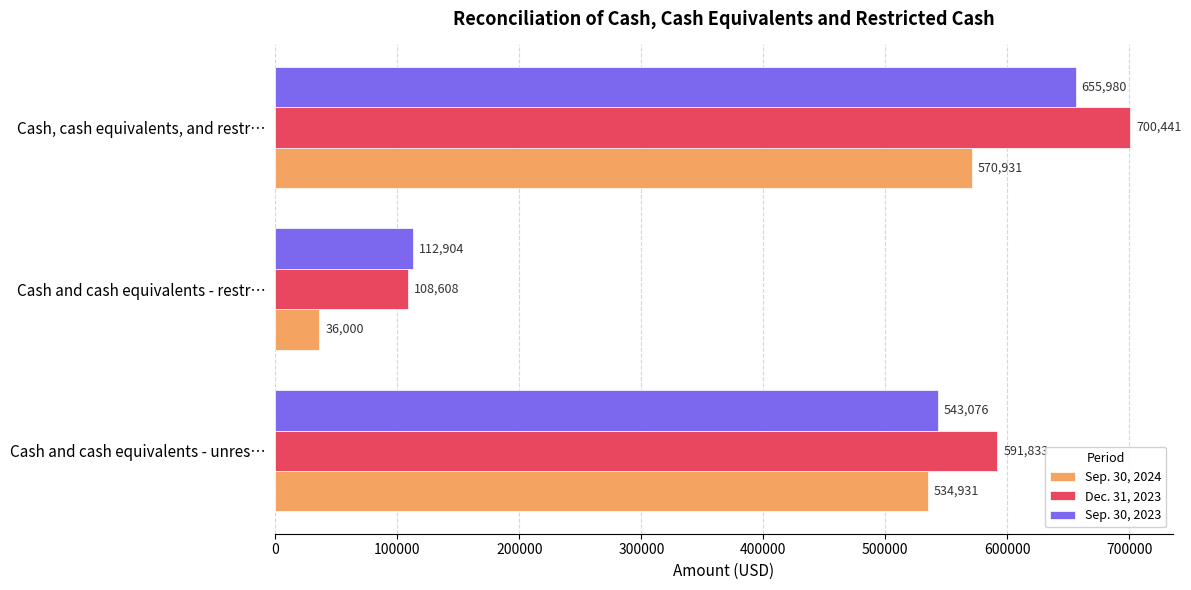

Which series has the largest range (max minus min)?

Dec. 31, 2023